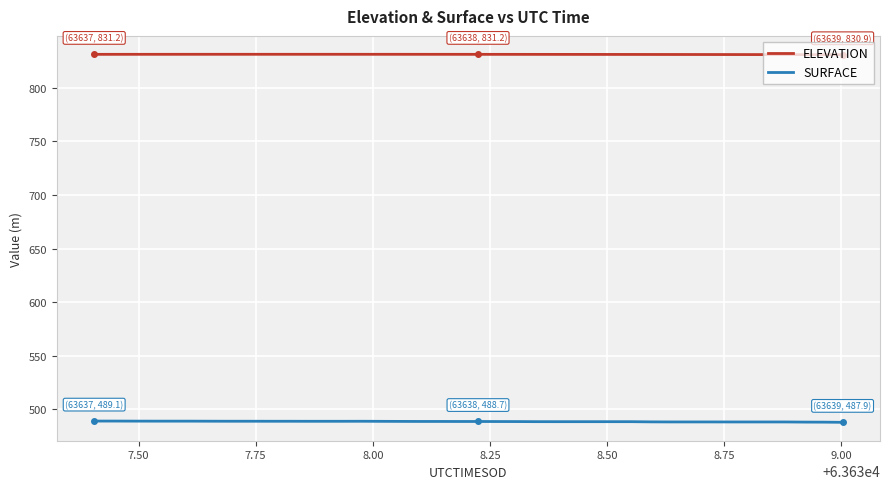

Which series has the widest spread of values?

SURFACE